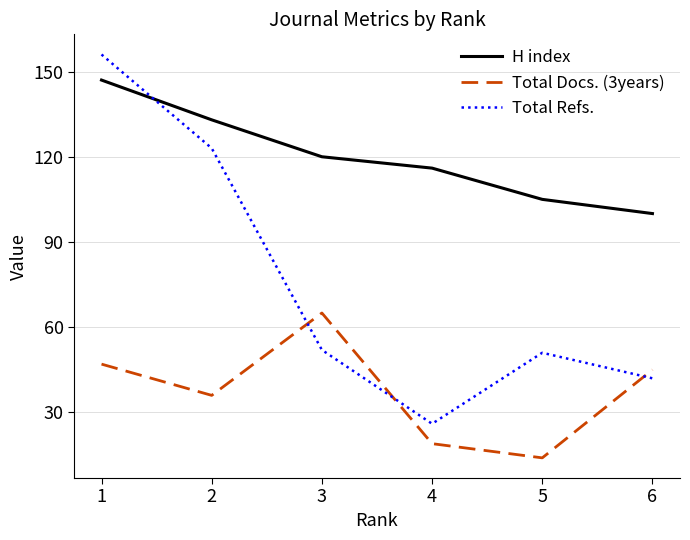

List the series in order of their overall mean, lowest first.

Total Docs. (3years), Total Refs., H index